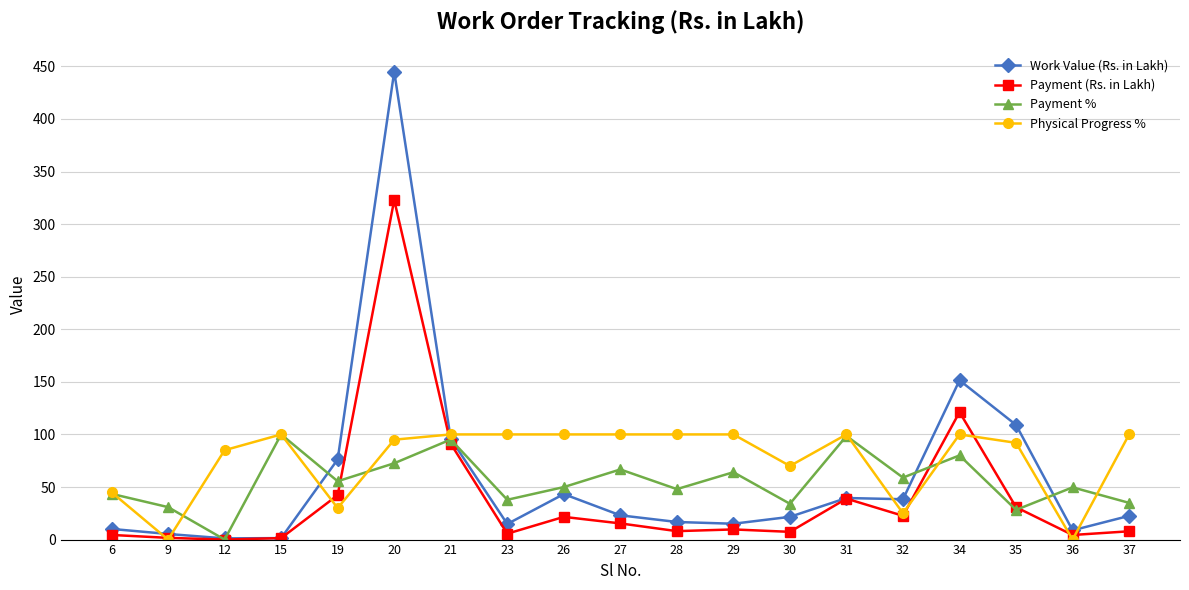

What is the maximum value shown in the chart?

444.9